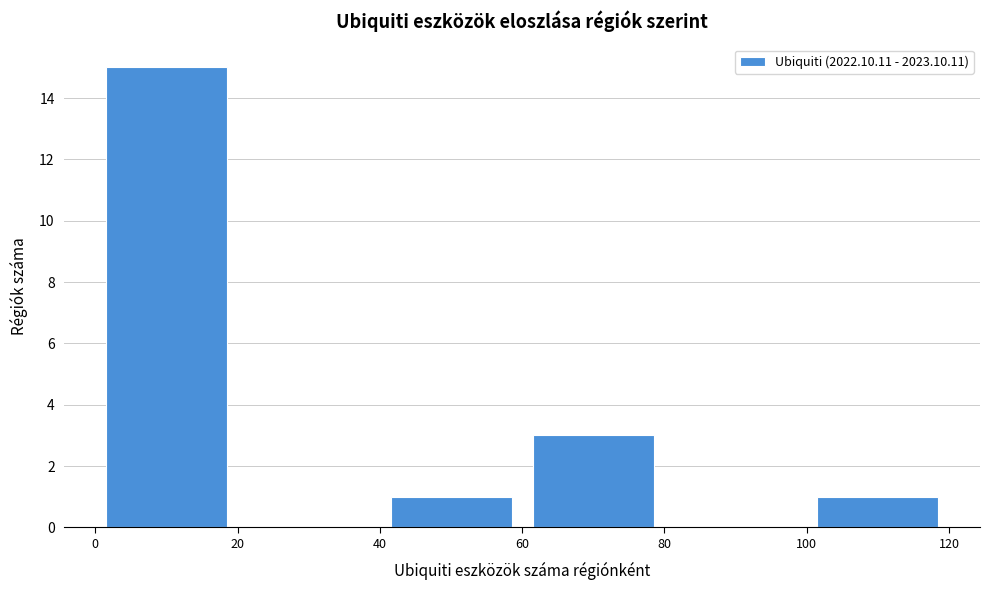

Reading left to right, transcribe this chart: for each bar, give the range it covers on the x-axis and its height. The values are not printed on the chart, so give them approximately, as read against the axis.

0 to 20: 15
20 to 40: 0
40 to 60: 1
60 to 80: 3
80 to 100: 0
100 to 120: 1